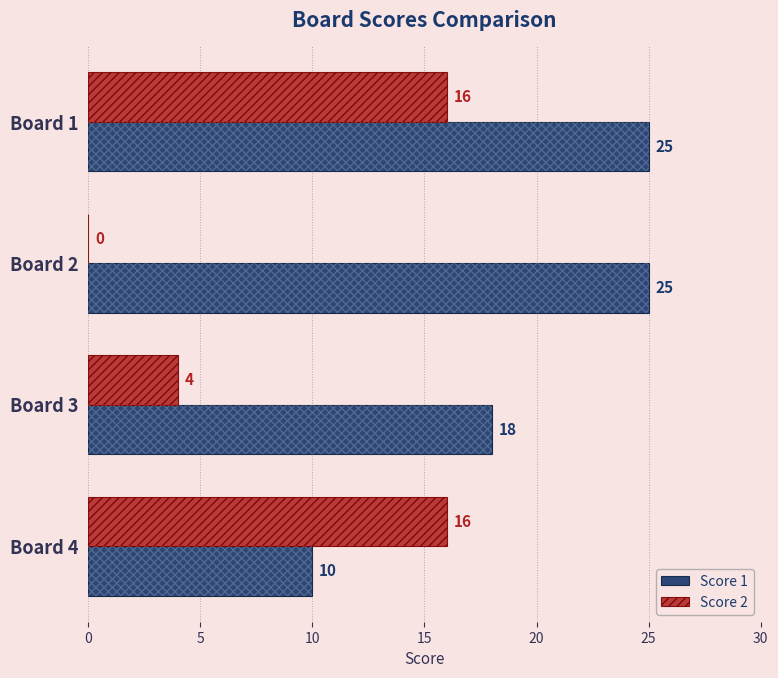

Between Board 1 and Board 2, which series saw the biggest shift?

Score 2